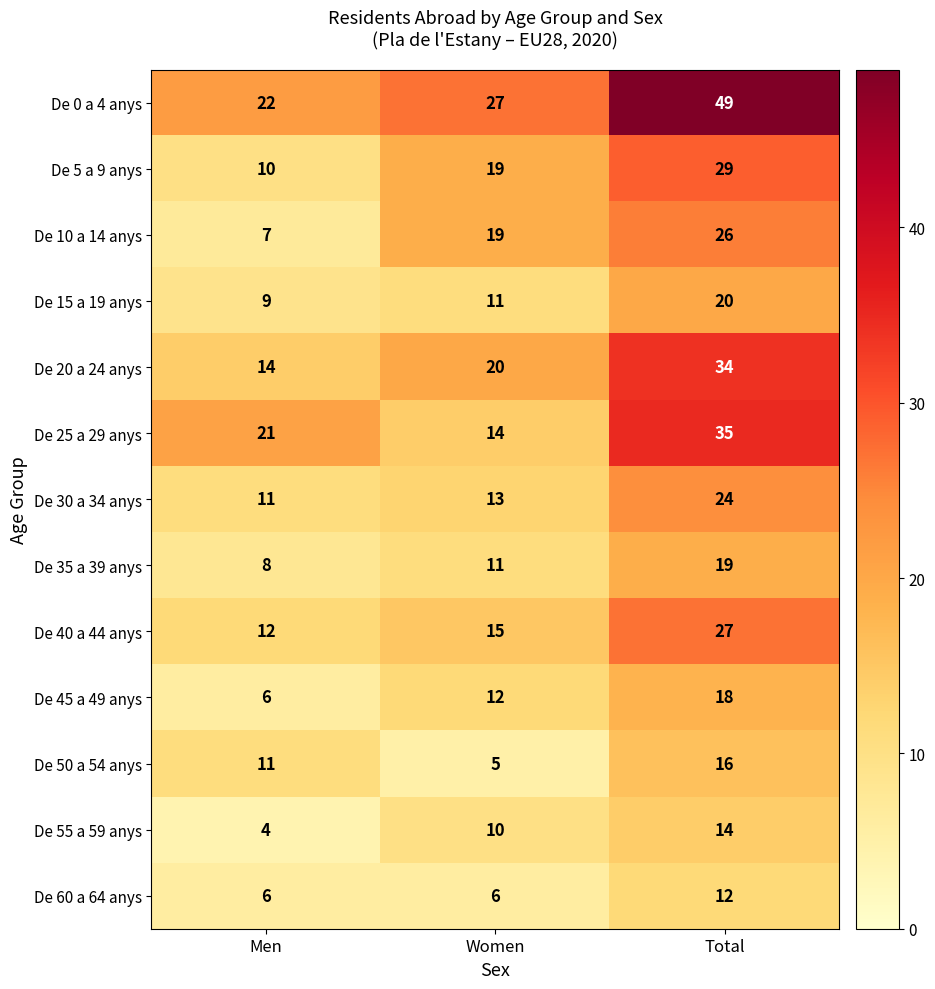

List the series in order of their peak value, highest first.

De 0 a 4 anys, De 25 a 29 anys, De 20 a 24 anys, De 5 a 9 anys, De 40 a 44 anys, De 10 a 14 anys, De 30 a 34 anys, De 15 a 19 anys, De 35 a 39 anys, De 45 a 49 anys, De 50 a 54 anys, De 55 a 59 anys, De 60 a 64 anys